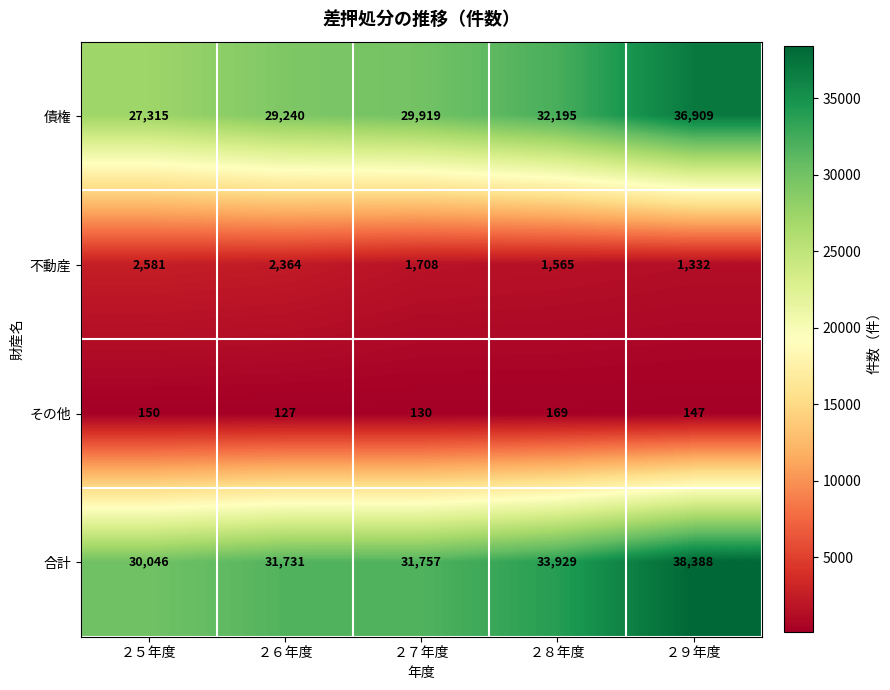

What is the difference between the 合計 values at ２６年度 and ２５年度?

1685